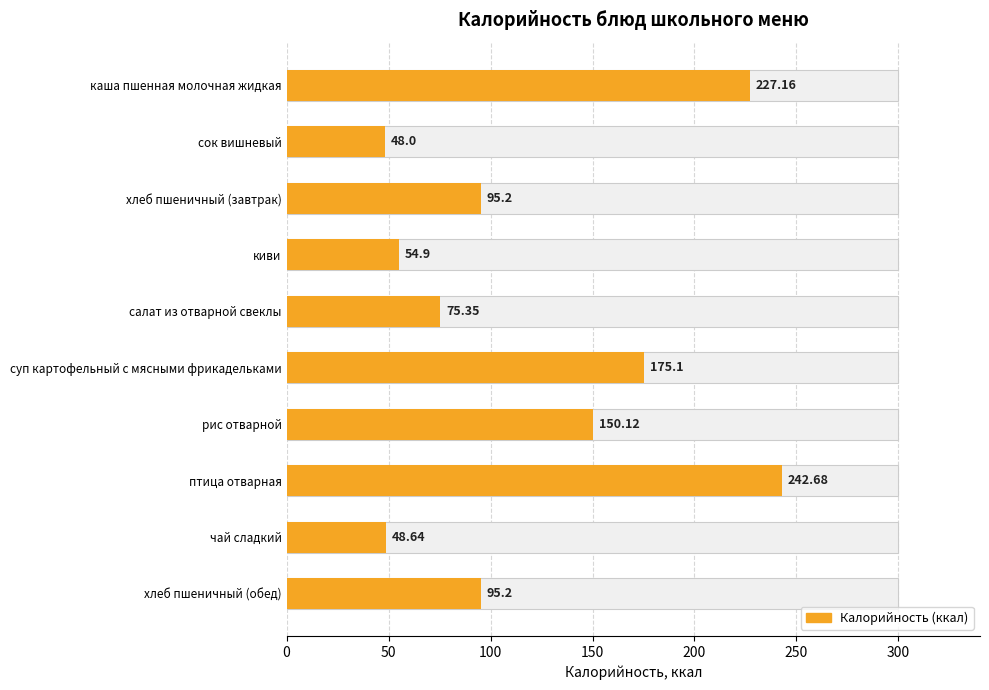

True or false: the data shows 95.2 at хлеб пшеничный (завтрак).

True